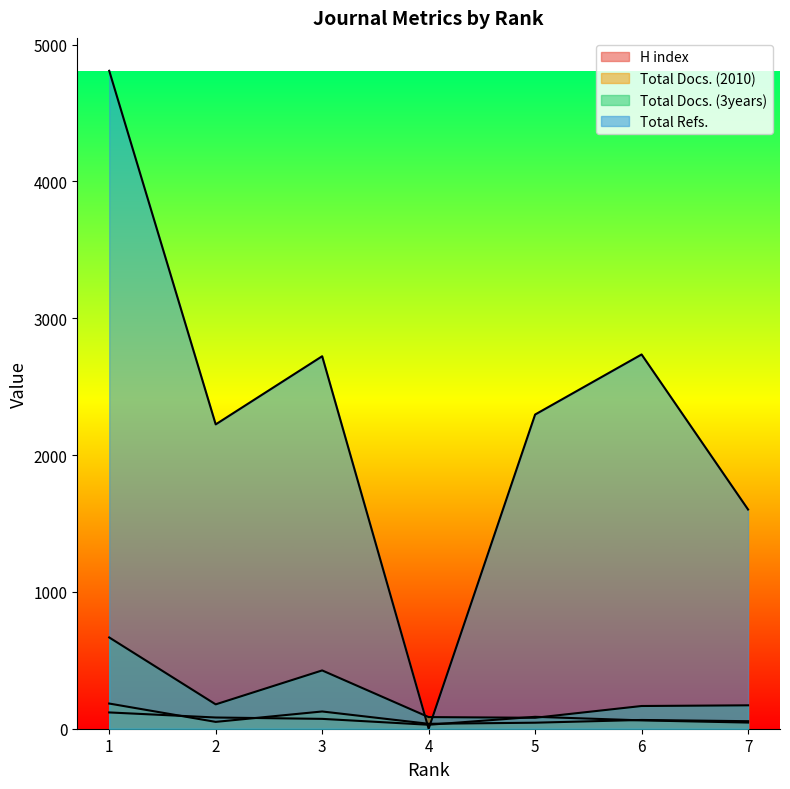

Reading left to right, what are all the values shown in this chart?

H index: 1=119	2=82	3=72	4=29	5=87	6=61	7=45
Total Docs. (2010): 1=184	2=50	3=126	4=36	5=44	6=64	7=55
Total Docs. (3years): 1=667	2=178	3=426	4=85	5=80	6=166	7=171
Total Refs.: 1=4808	2=2224	3=2722	4=0	5=2296	6=2735	7=1602